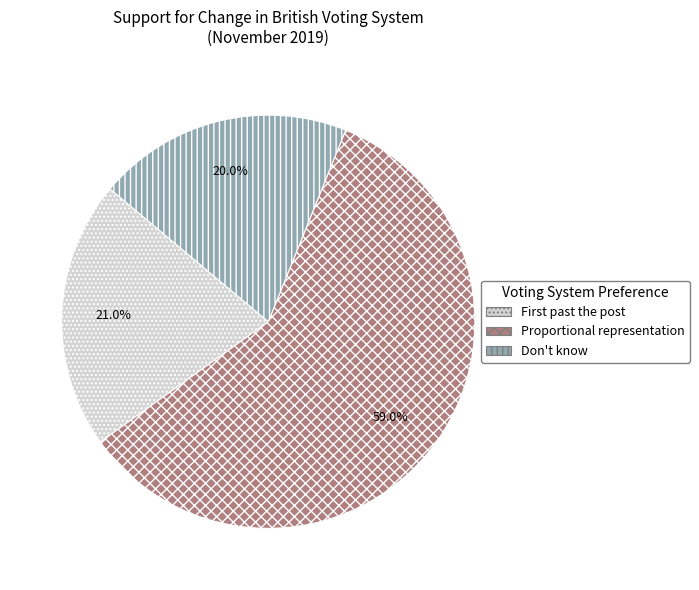

How many segments does this pie chart have?

3